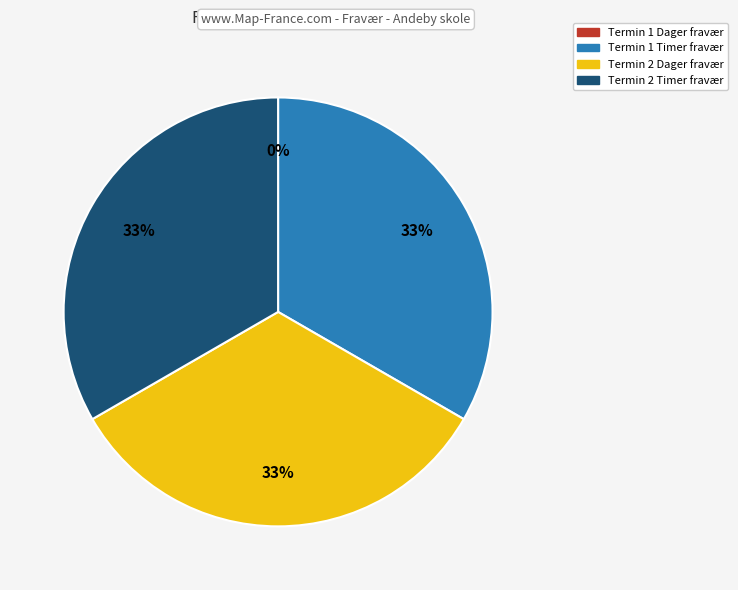

To the nearest percent, what percentage of the pie is Termin 1 Timer fravær?

33%